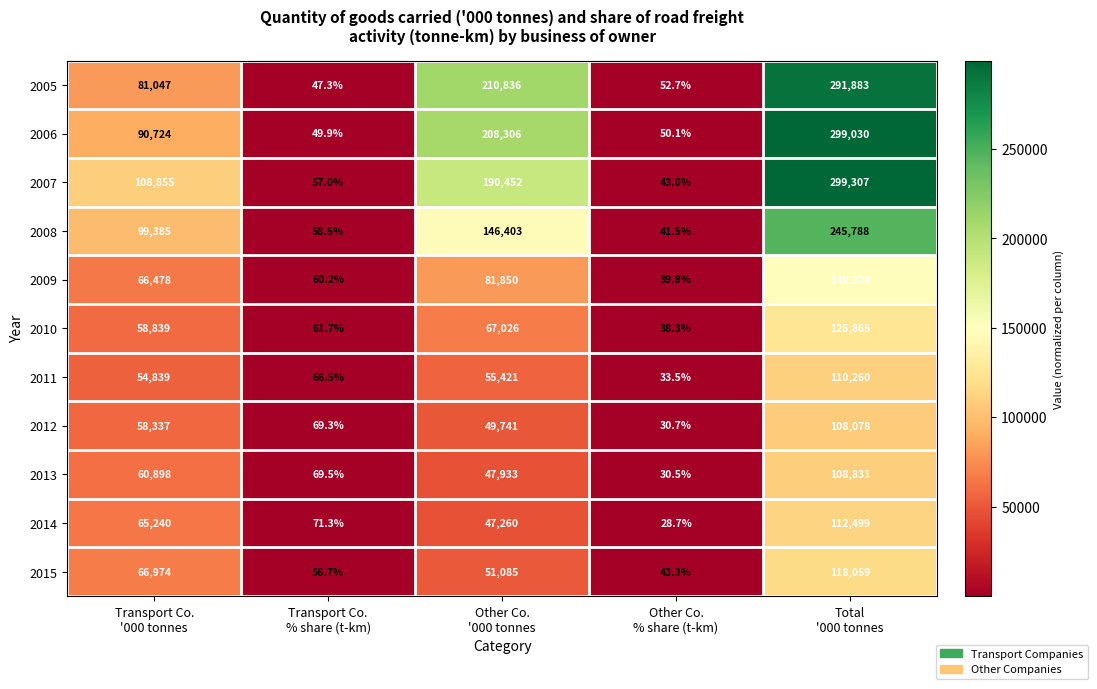

Between Other Co.
'000 tonnes and Other Co.
% share (t-km), which series saw the biggest shift?

2005